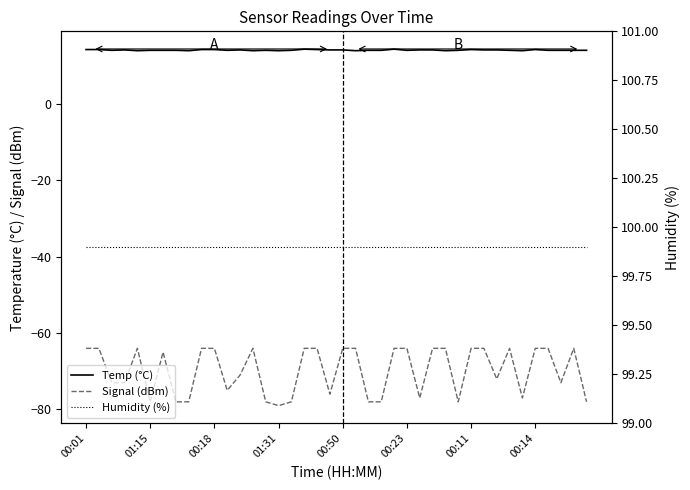

Which series has the largest total across all categories?

Humidity (%)